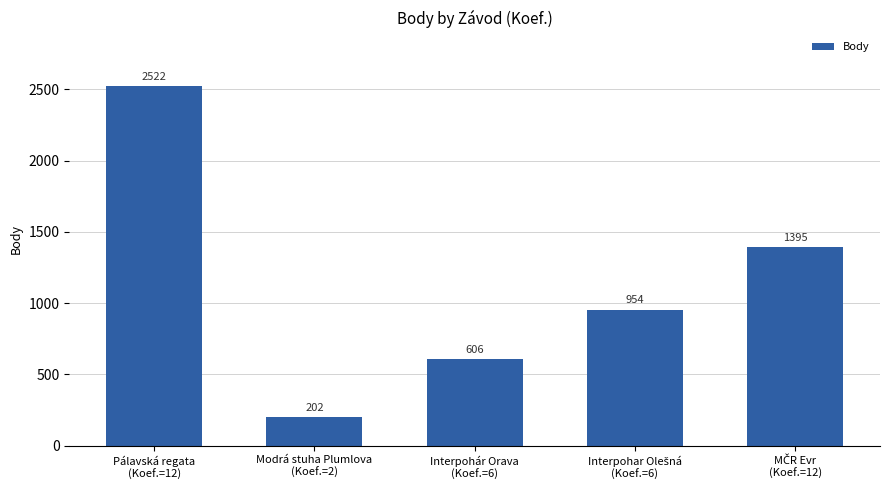

What is the sum of all values?

5679